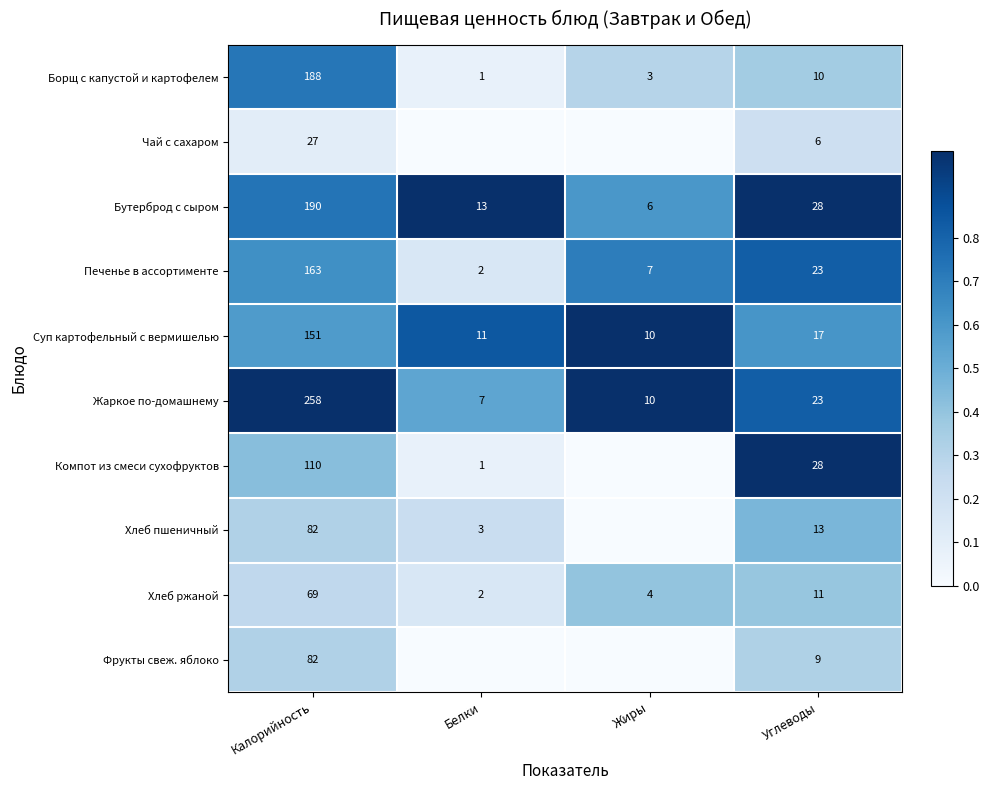

List the labels in order of Борщ с капустой и картофелем value, smallest first.

Белки, Жиры, Углеводы, Калорийность